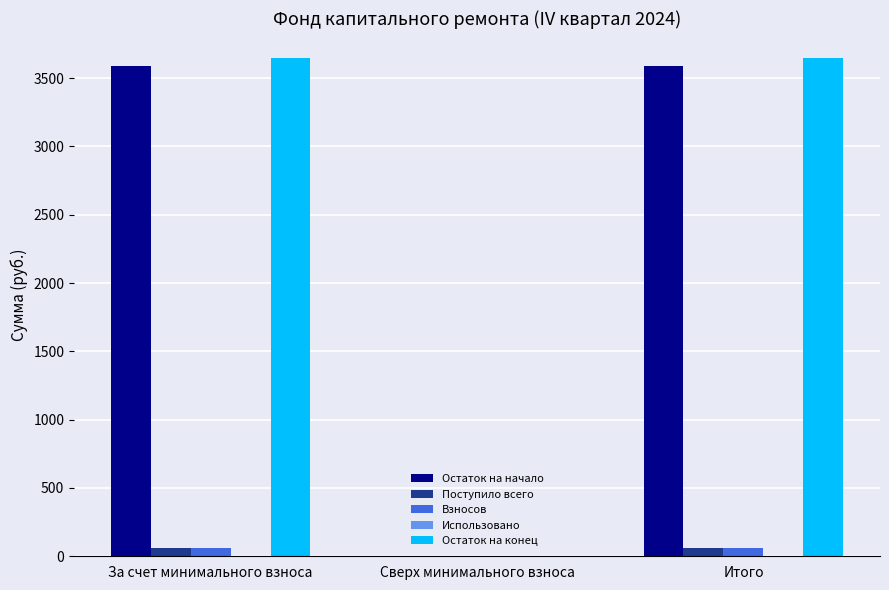

What is the sum of all Взносов values?

114.2